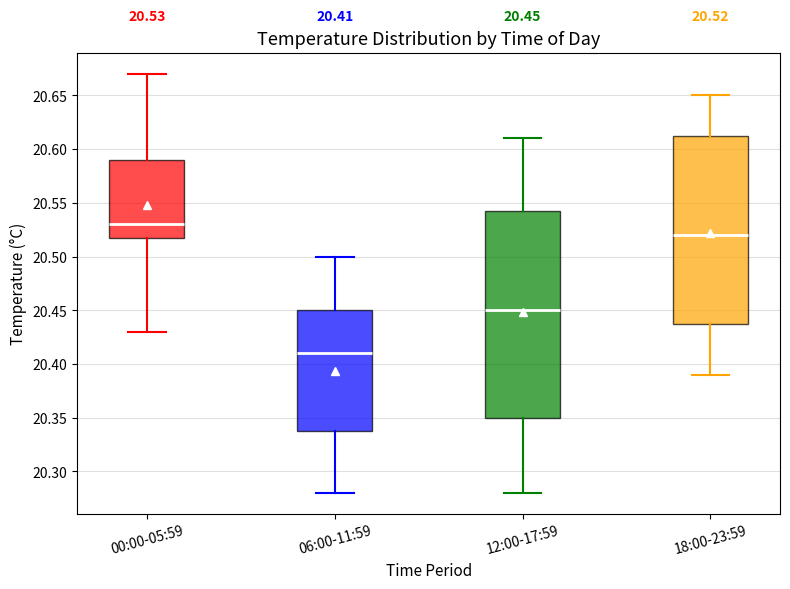

Which box is the tallest, from its lower edge to its upper edge?

12:00-17:59